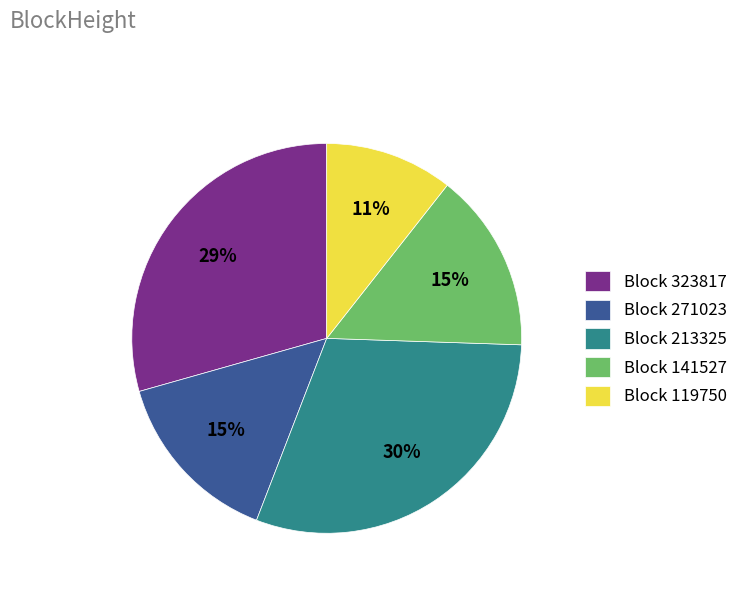

Is there any slice that represents more than half of the pie?

No